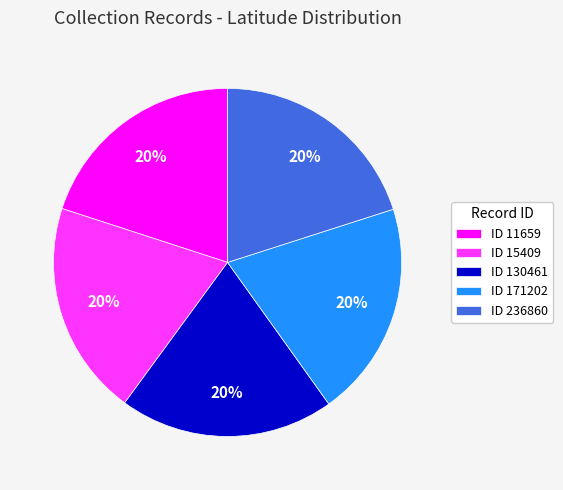

How many slices are in this pie chart?

5